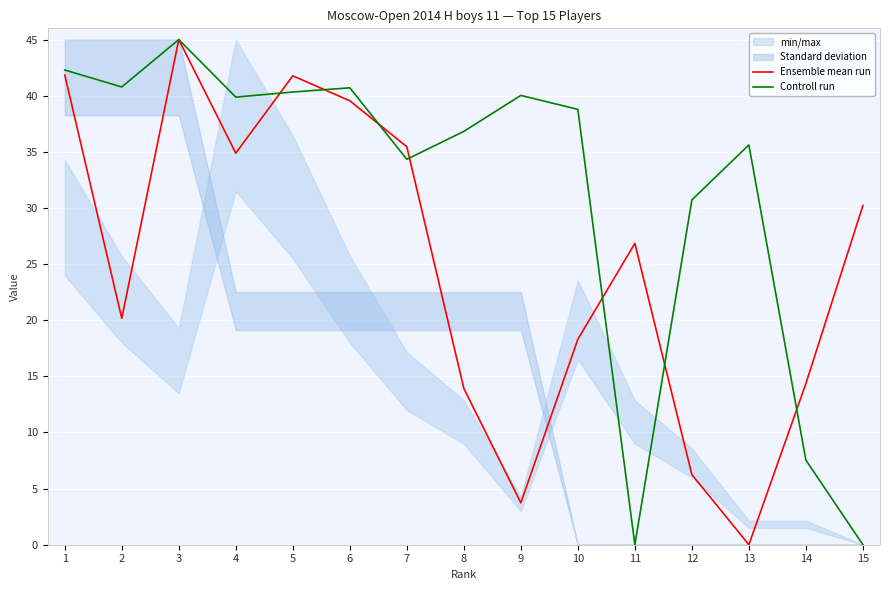

Rank the series by their average value, from lowest to highest.

Ensemble mean run, Controll run